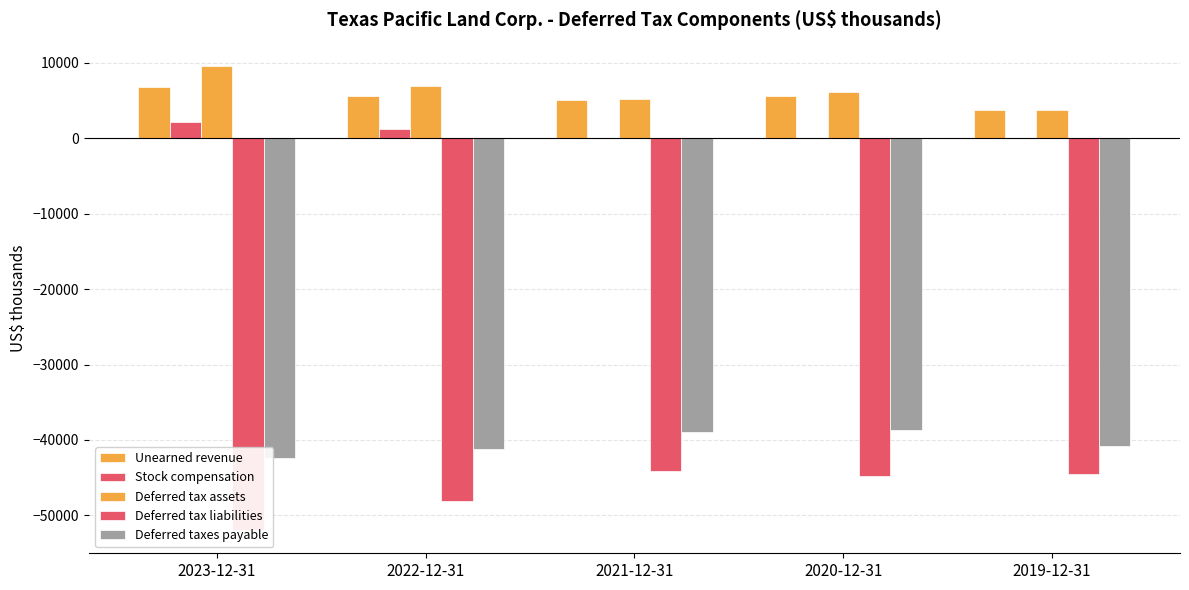

What is the value of the Stock compensation bar at the 1st from the left?

2097